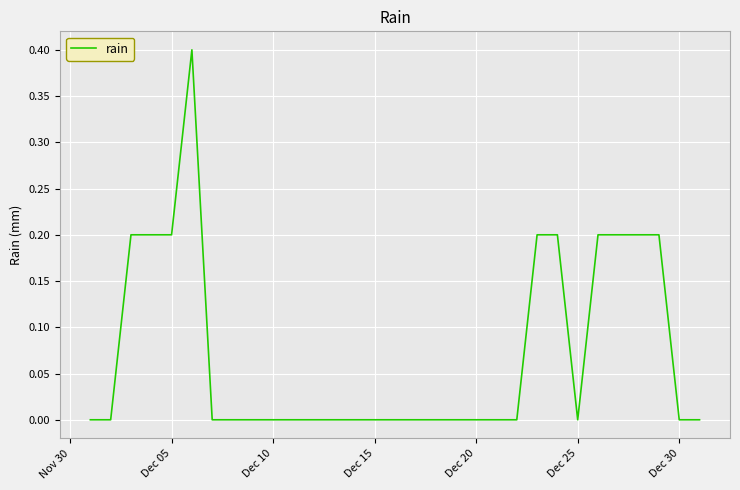

What is the difference between the maximum and minimum values?

0.4